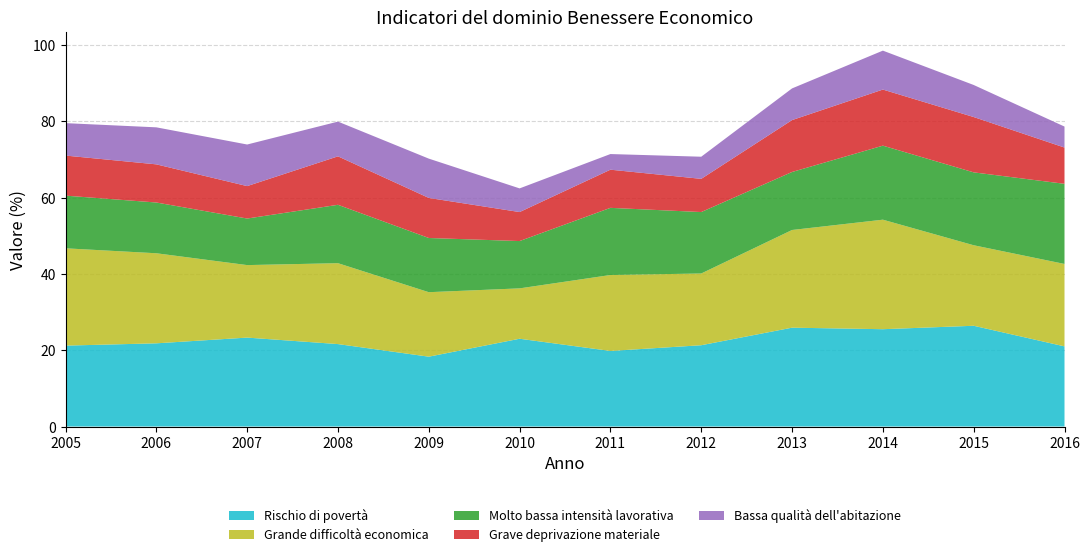

What is the highest value of the Rischio di povertà series?

26.4